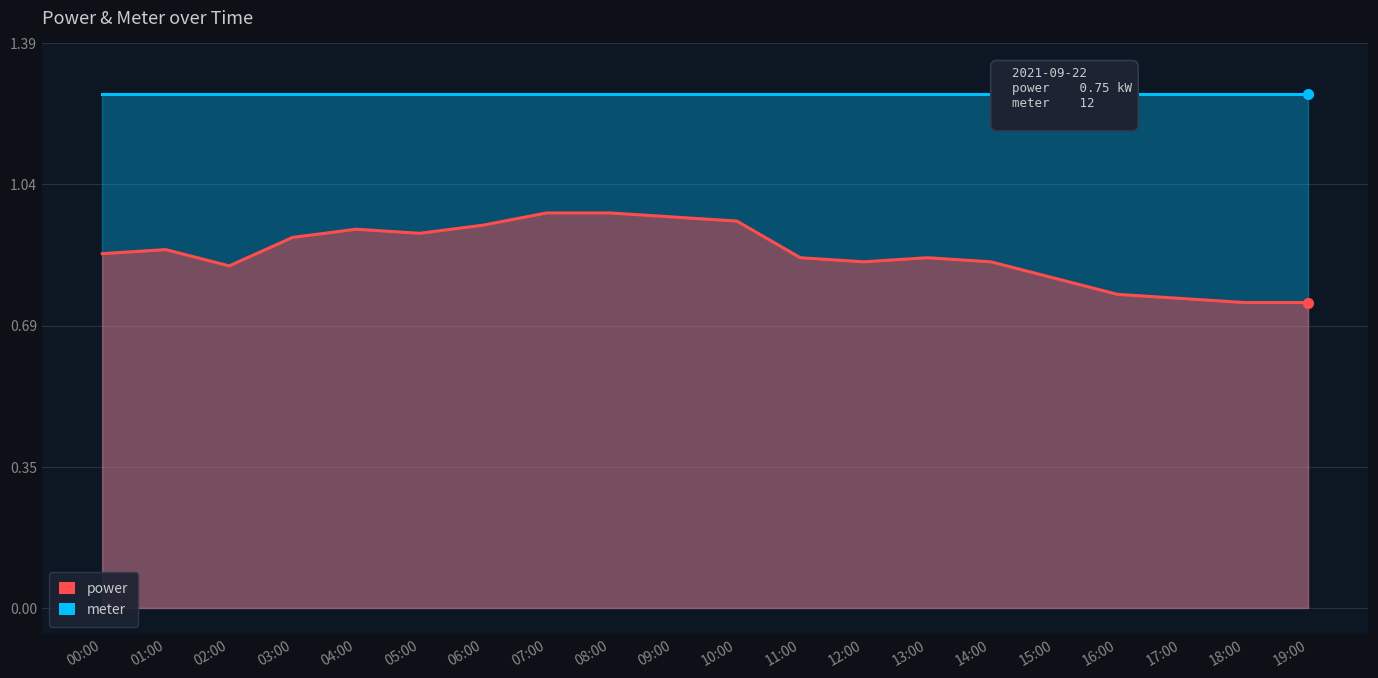

At which category does the data reach its first local valley?

02:00